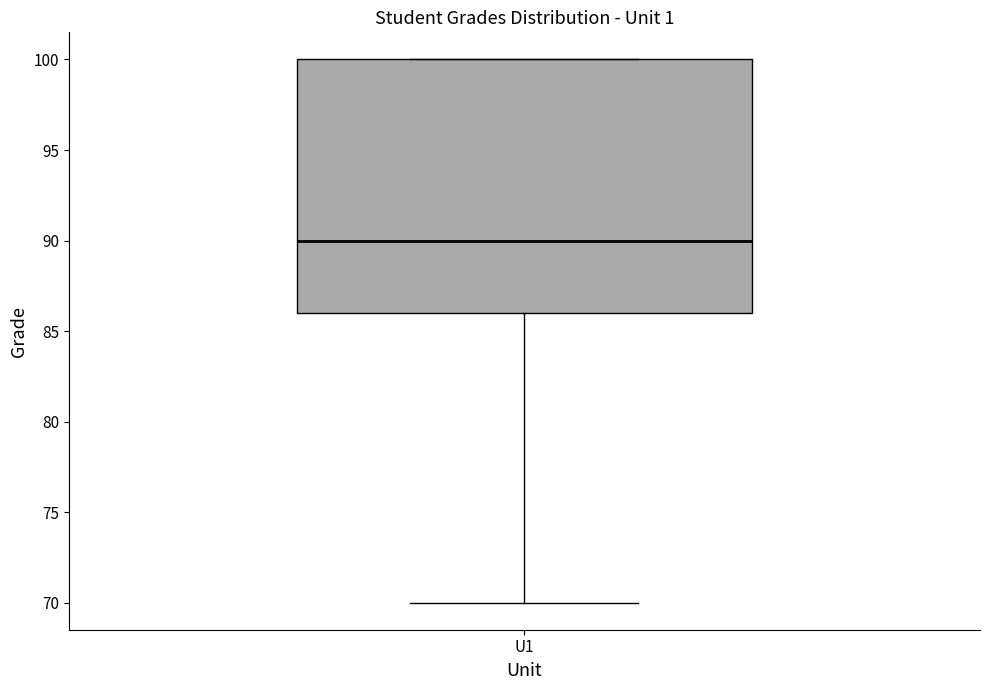

Transcribe this box plot: give where the median line is, the range the box spans, and where the two whiskers end, as read against the y-axis. The values are not printed on the chart, so give them approximately, as read against the axis.

median 90, box 86 to 100, whiskers 70 to 100